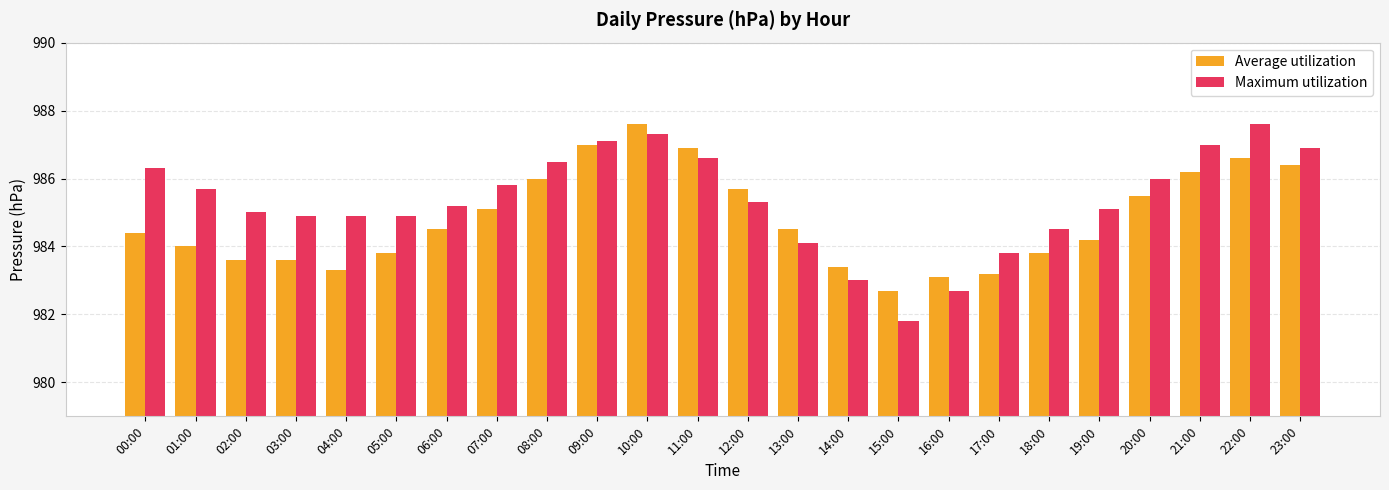

What is the value of the Maximum utilization bar at the 6th from the left?

984.9